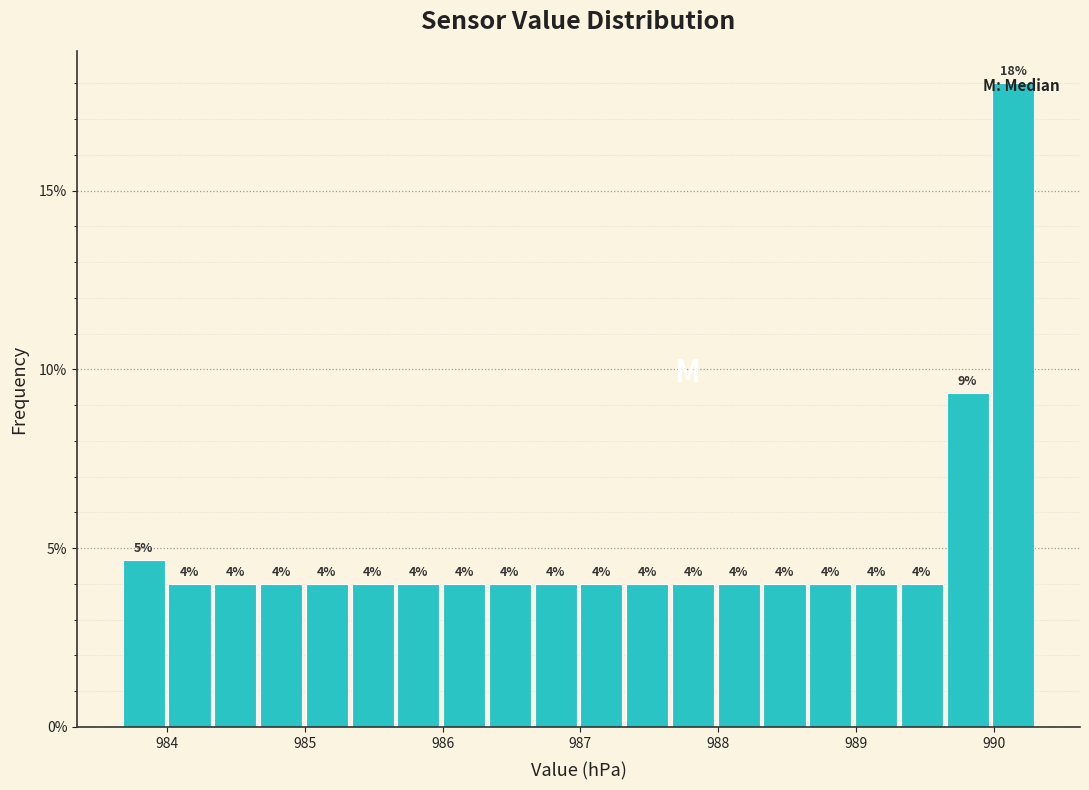

Read against the x-axis, roughly where is the centre of the tallest bar?

990.1